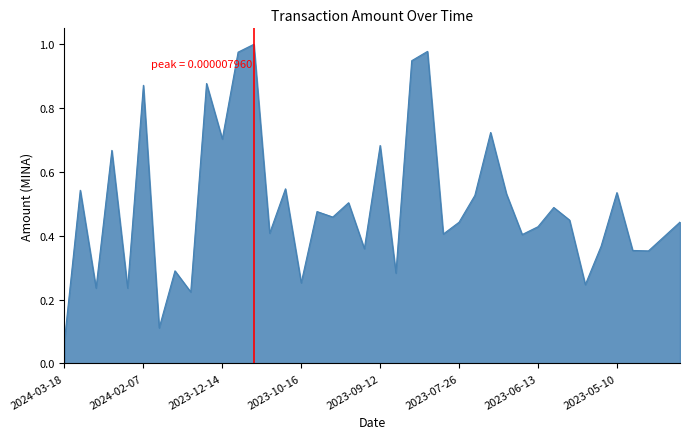

Which category has the lowest value across all series?

2024-03-18